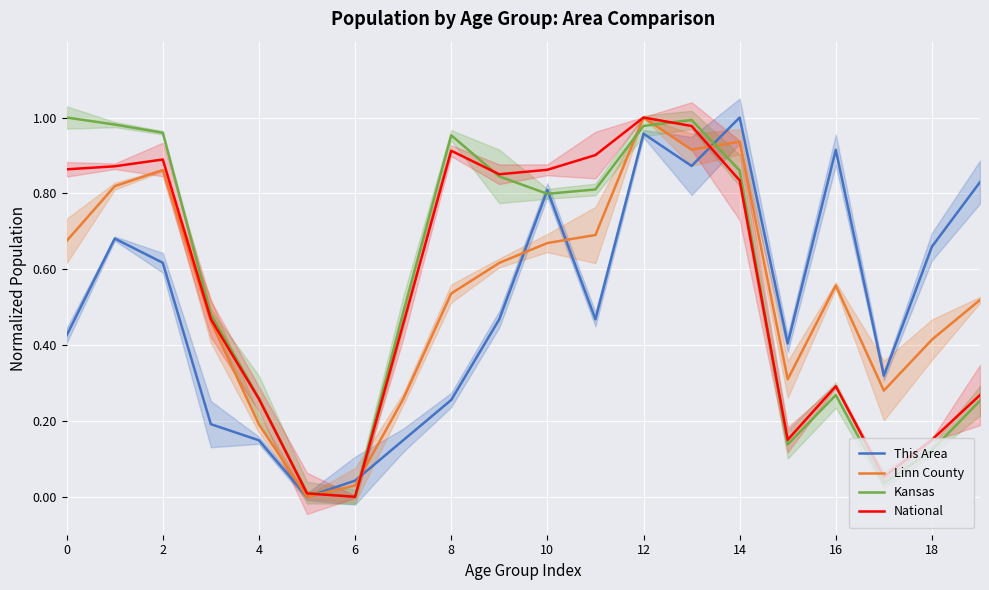

What is the difference between the maximum and minimum values in the National series?

1.0